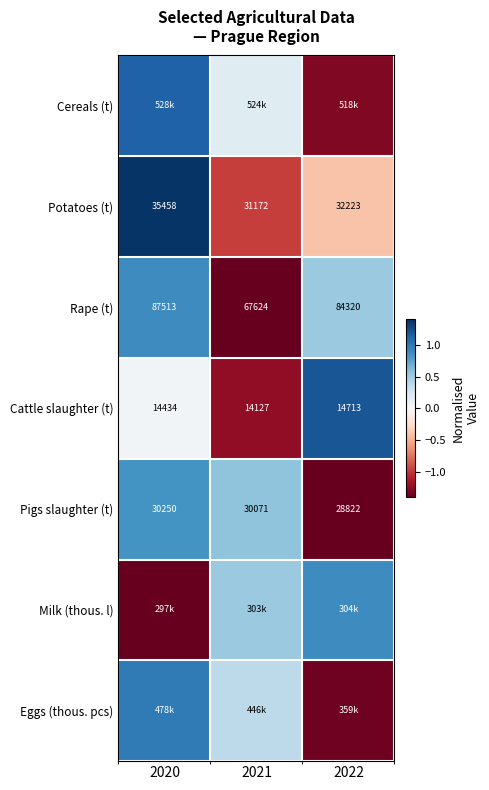

Is the value of Pigs slaughter (t) at 2022 greater than the value of Rape (t) at 2021?

No